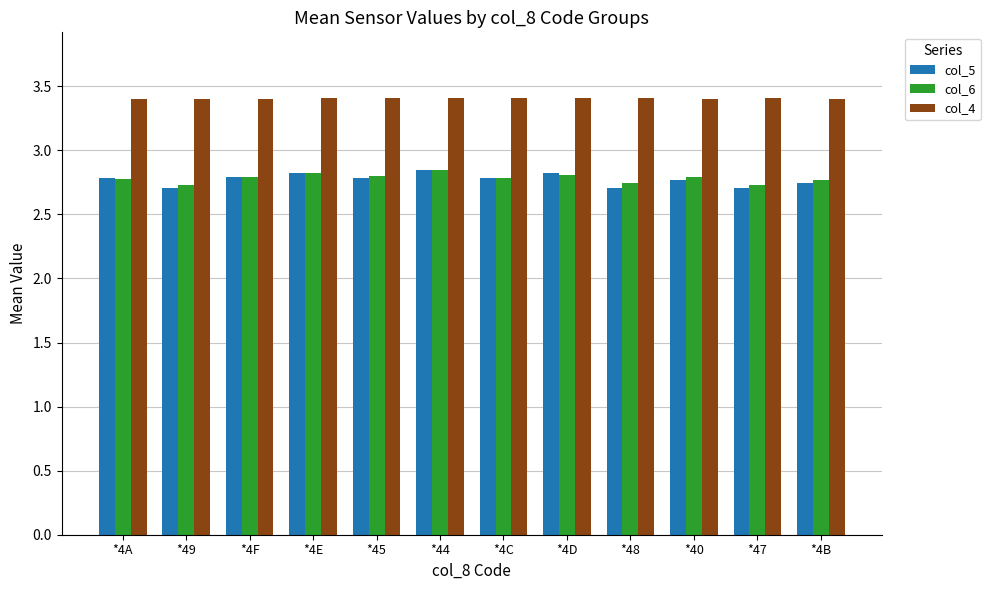

At how many categories does at least one series exceed 3?

12